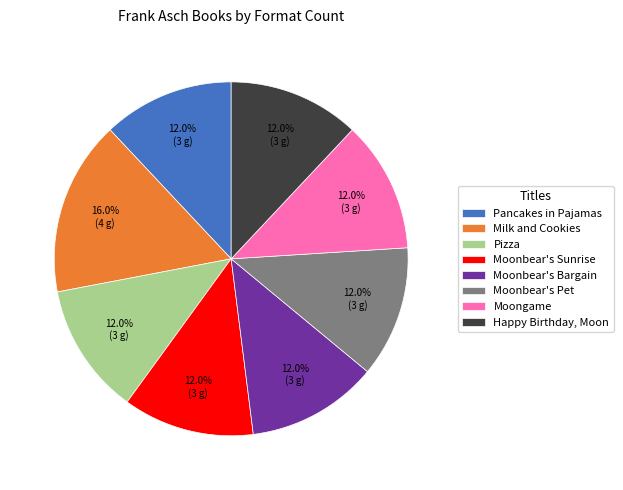

Approximately how many times larger is the value at Happy Birthday, Moon compared to Moonbear's Pet?

1.0